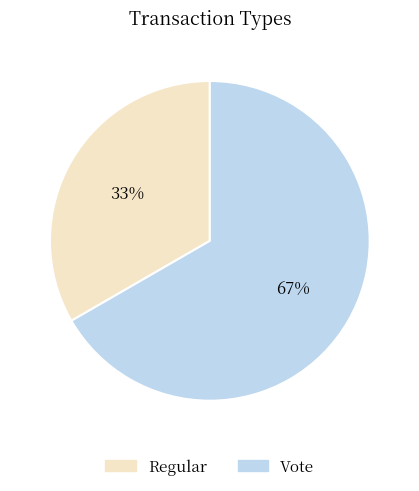

What is the smallest slice in the pie chart?

Regular